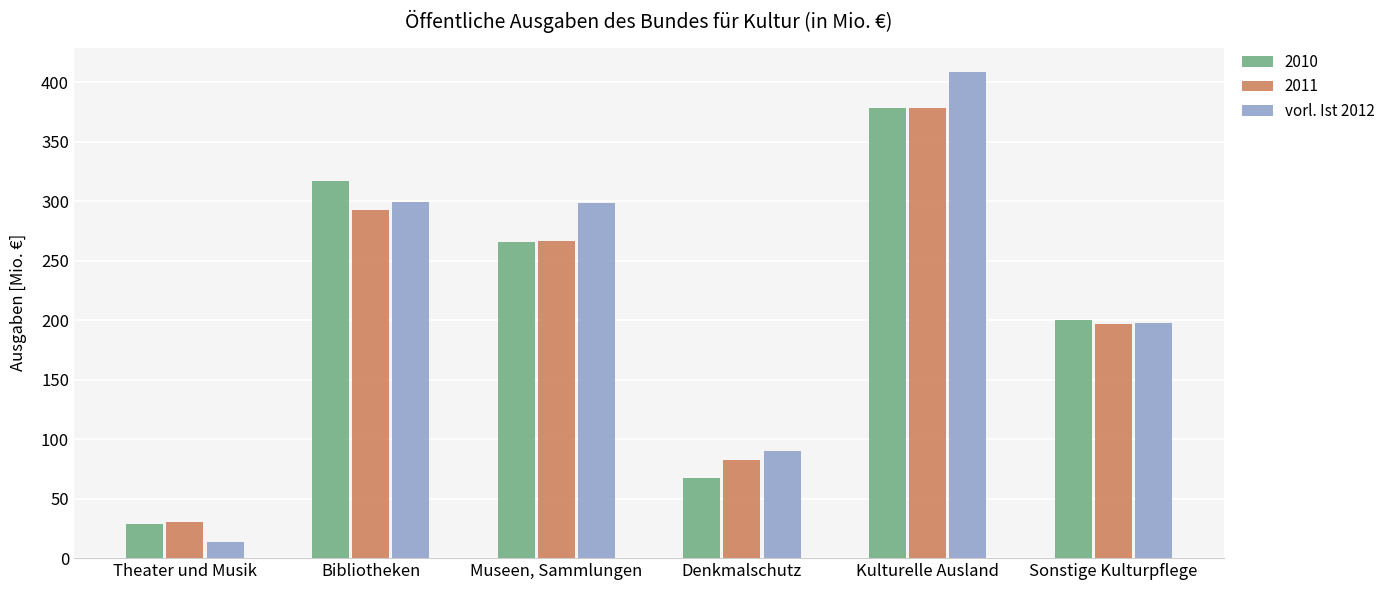

Read the 2010 value at Sonstige Kulturpflege.

199.9